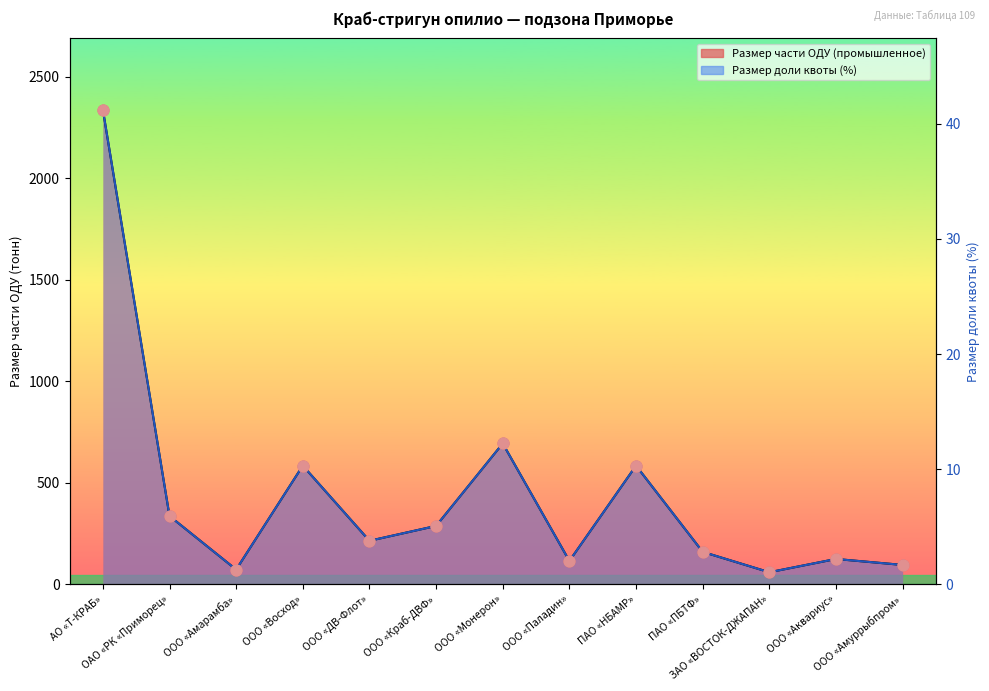

Which series contains the highest Y value?

Размер доли квоты